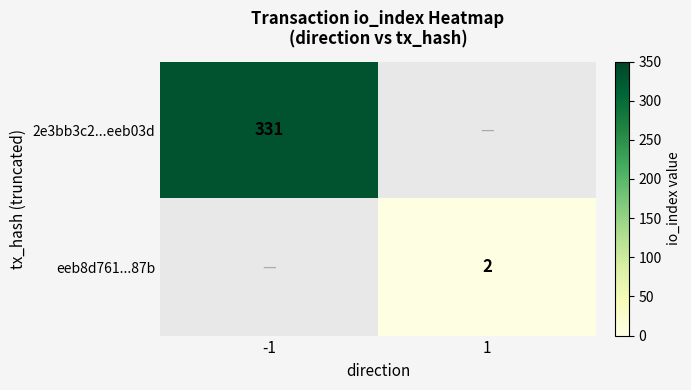

Is the value of eeb8d761...87b at 1 greater than the value of 2e3bb3c2...eeb03d at -1?

No